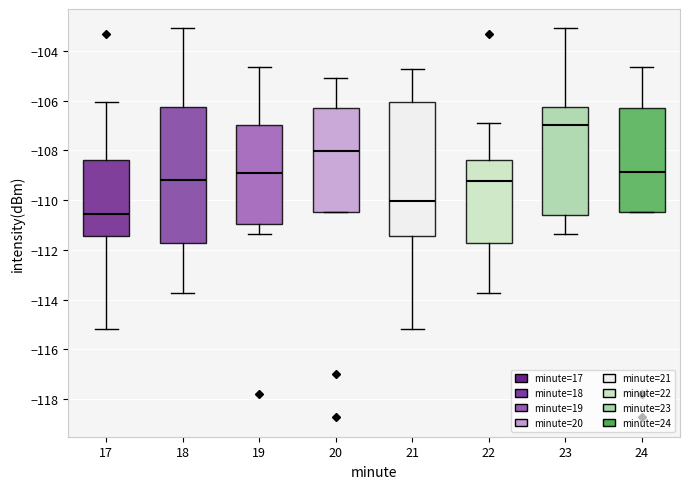

Which box has the highest median line?

23